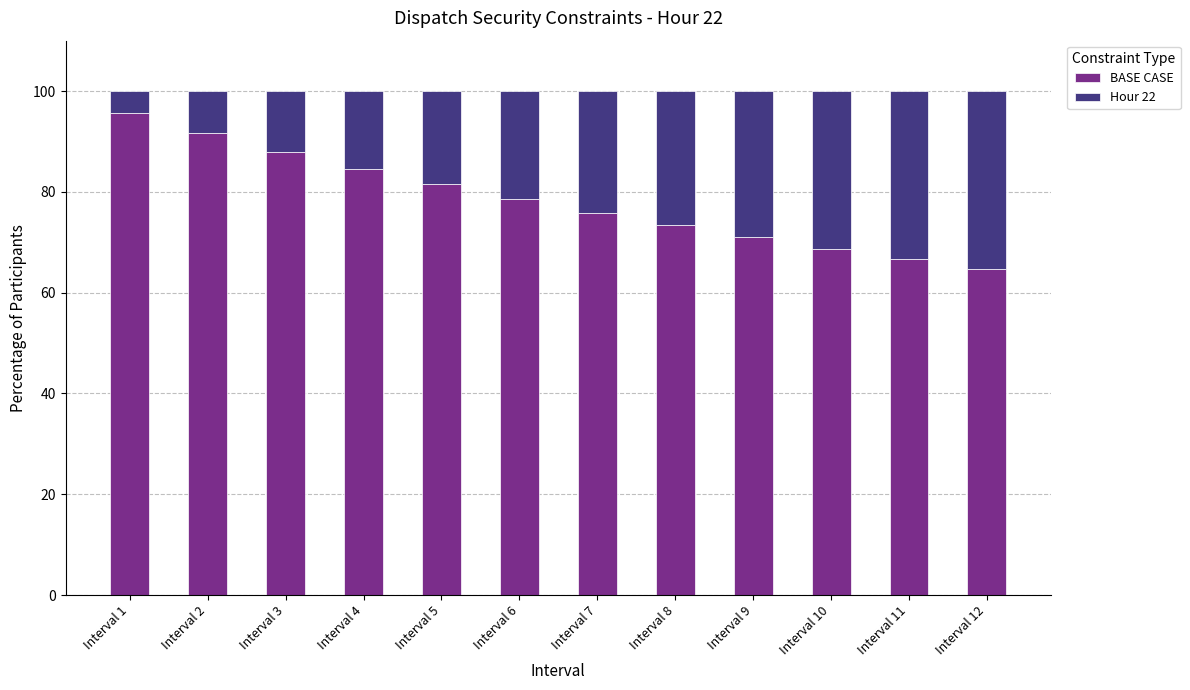

What is the minimum value for BASE CASE?

64.7